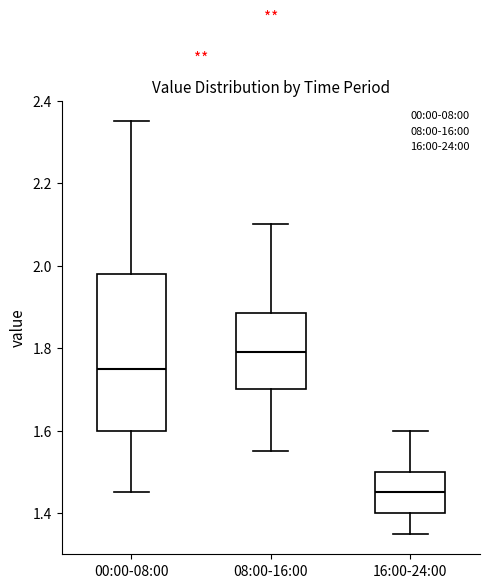

Which box is the tallest, from its lower edge to its upper edge?

00:00-08:00